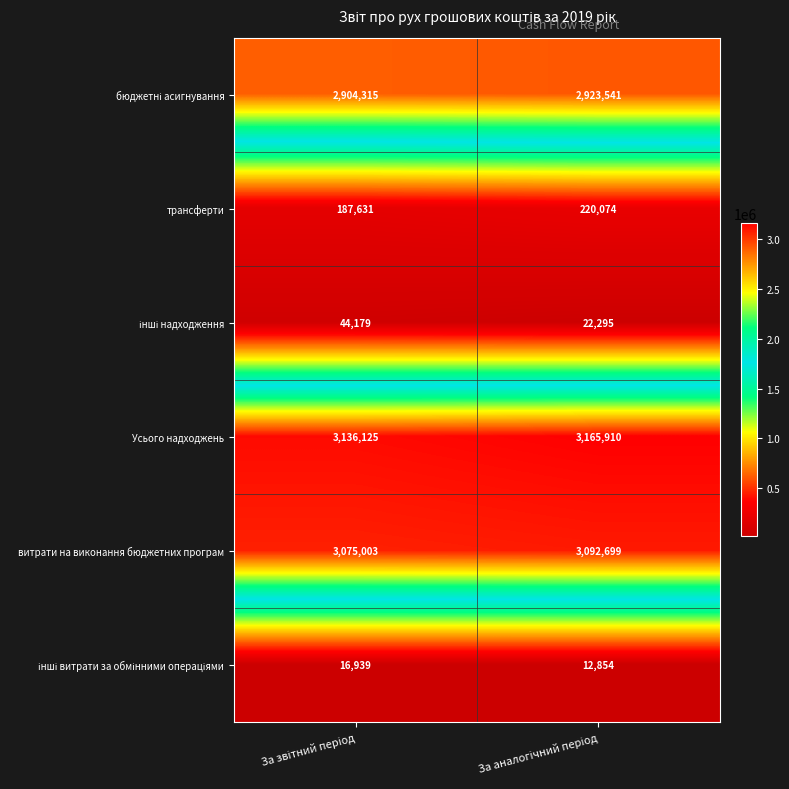

How many data points does each series have?

2